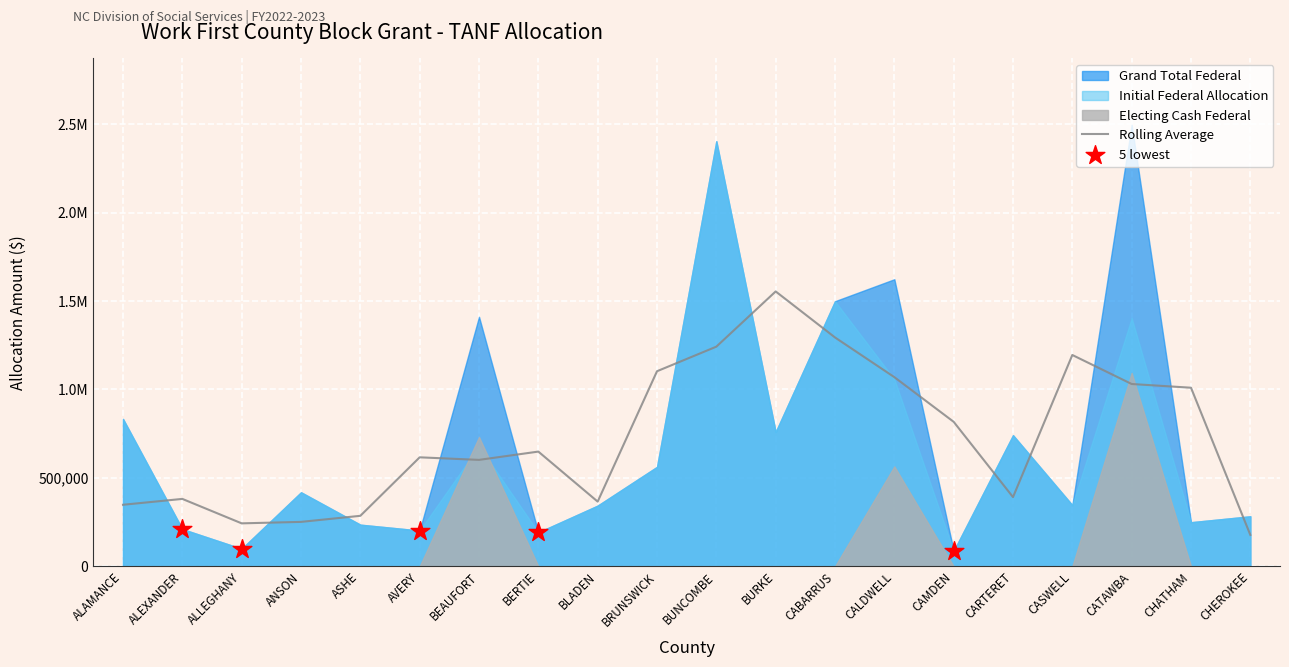

Which series has the largest total across all categories?

Grand Total Federal